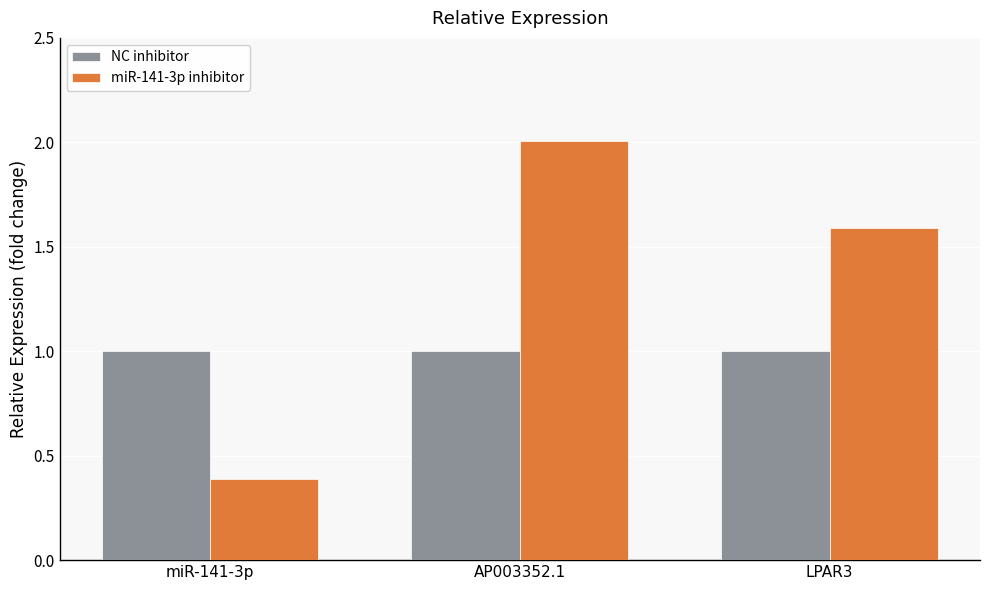

Rank the series at LPAR3 from highest to lowest value.

miR-141-3p inhibitor, NC inhibitor